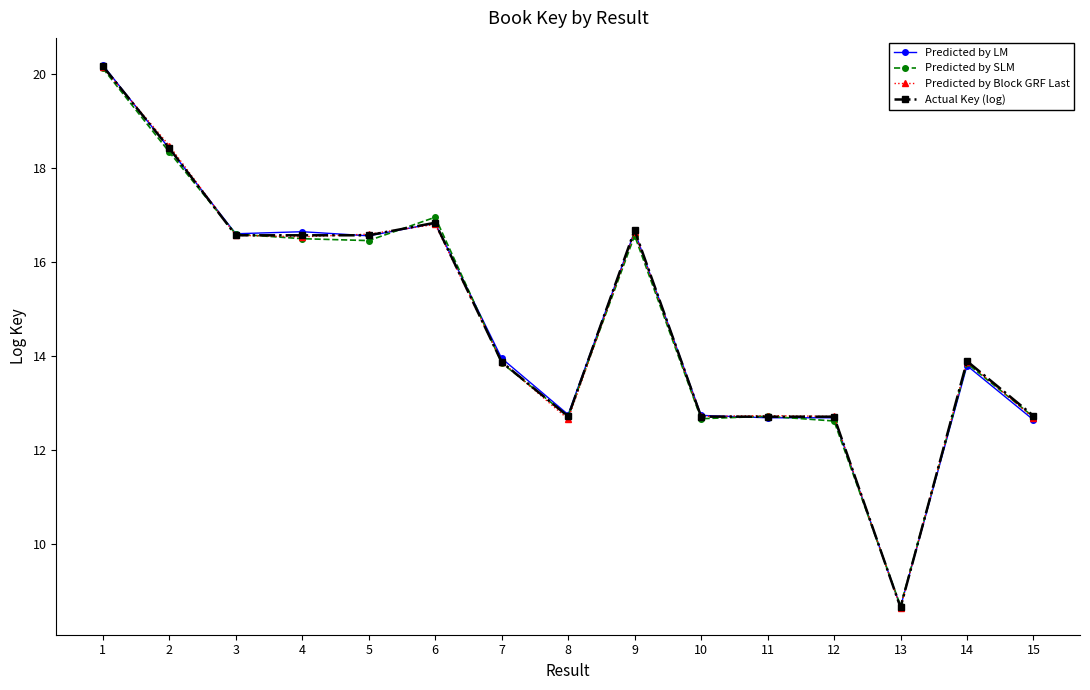

At how many categories does at least one series exceed 9?

14